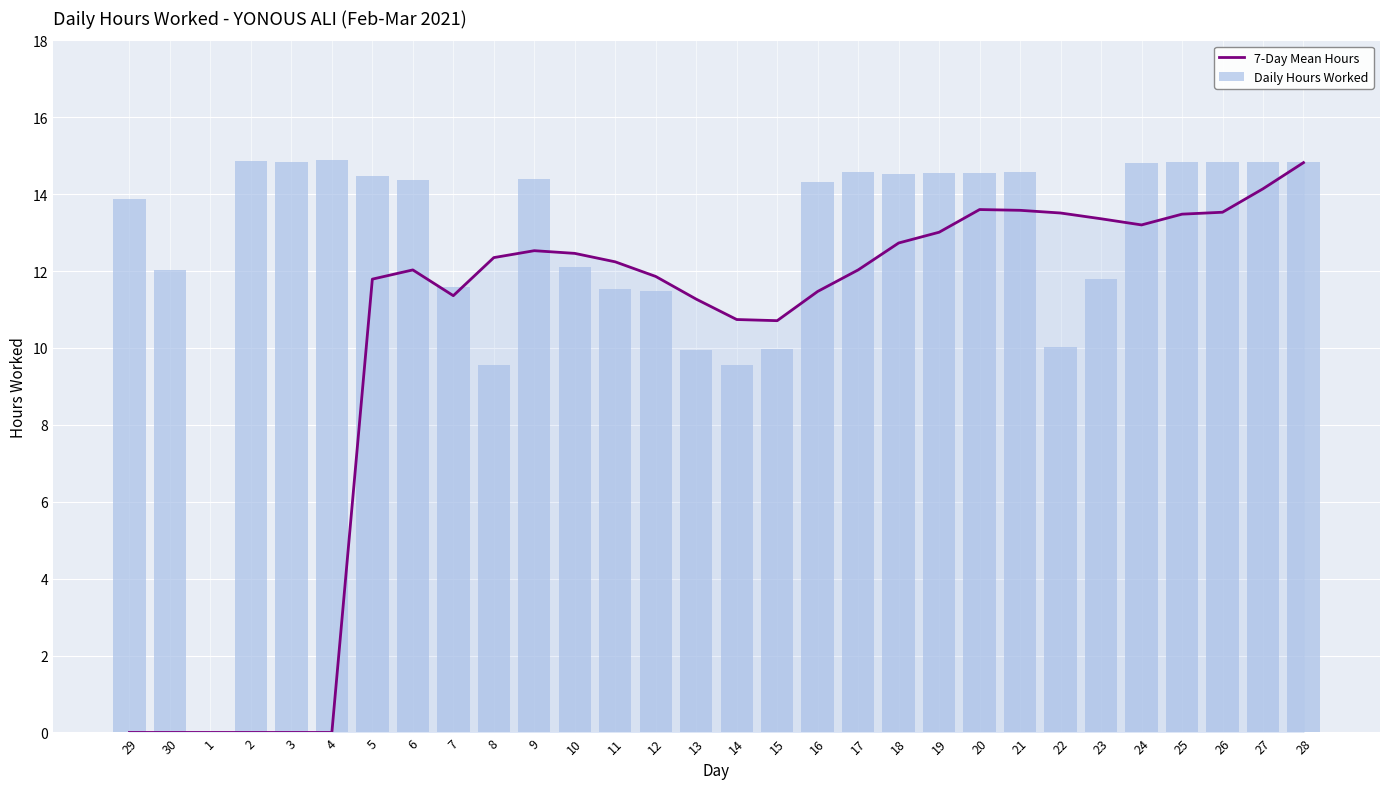

Rank the series by their average value, from highest to lowest.

Daily Hours Worked, 7-Day Mean Hours